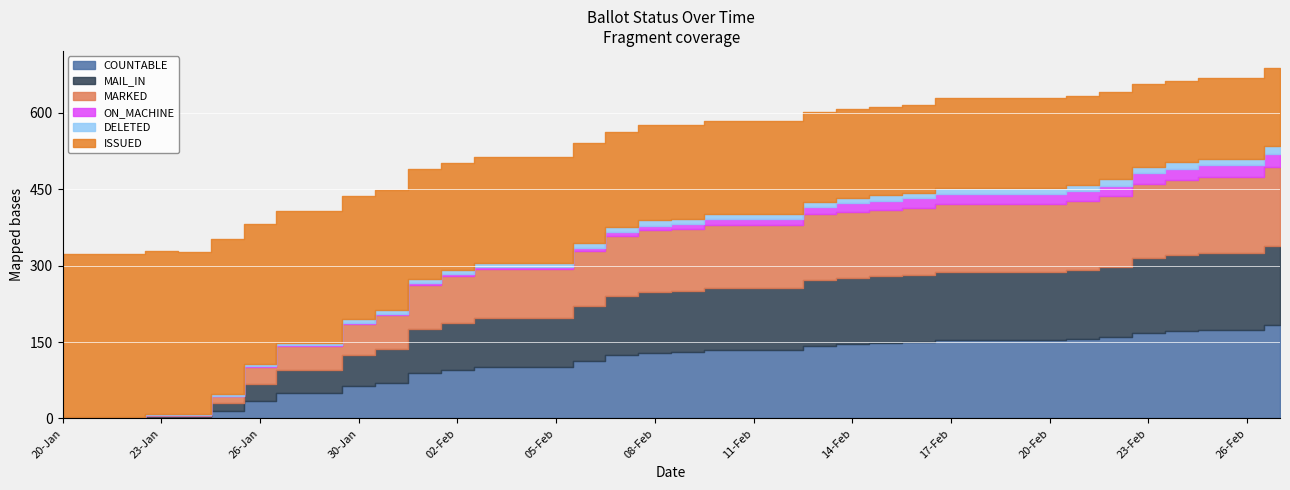

Between 30-Jan and 24-Jan, which is larger?

30-Jan